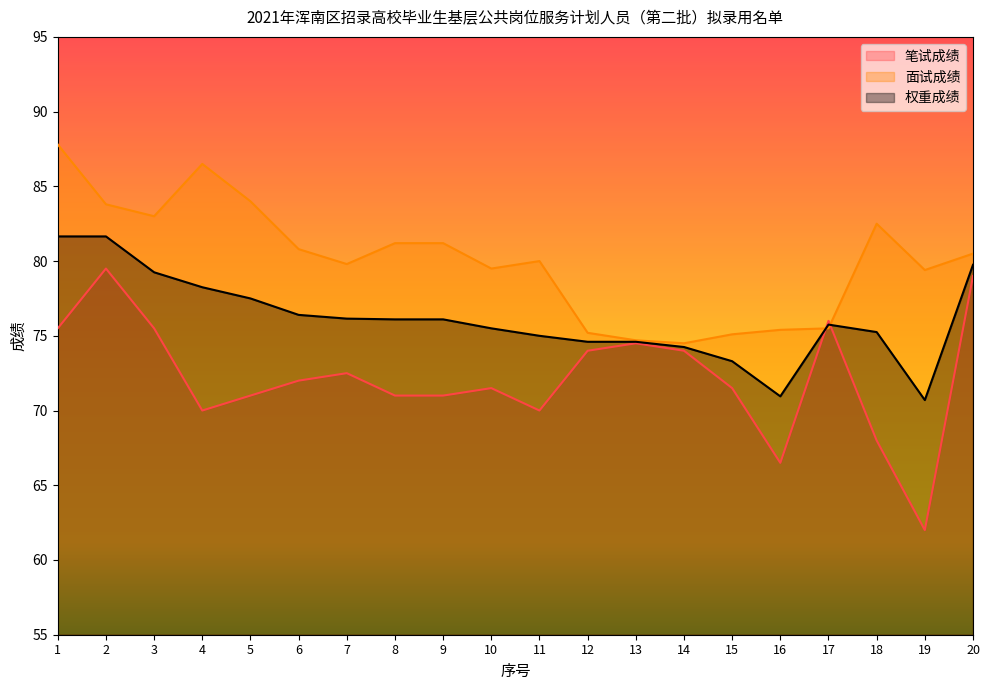

How many lines are shown in the chart?

3